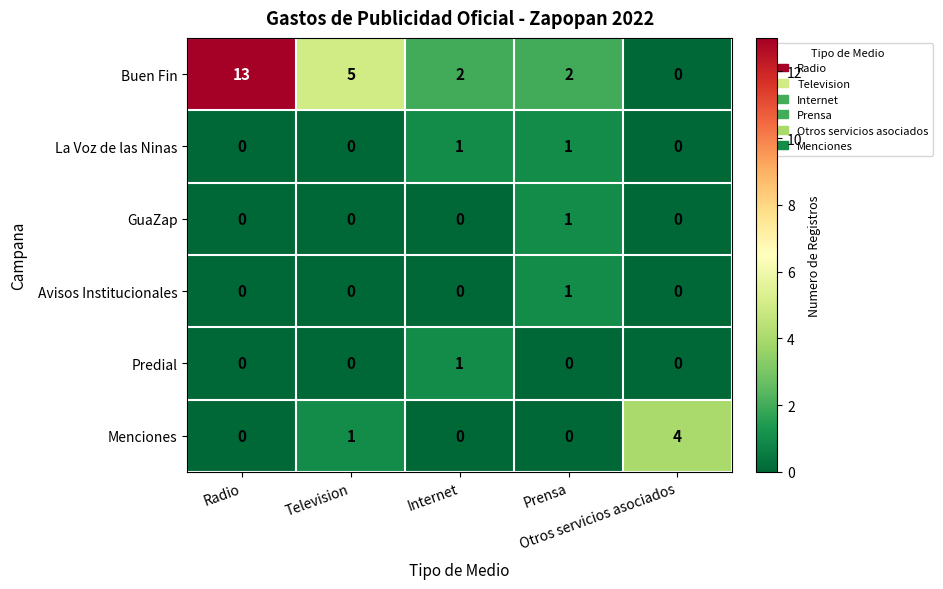

What is the difference between the maximum and minimum values in the Menciones series?

4